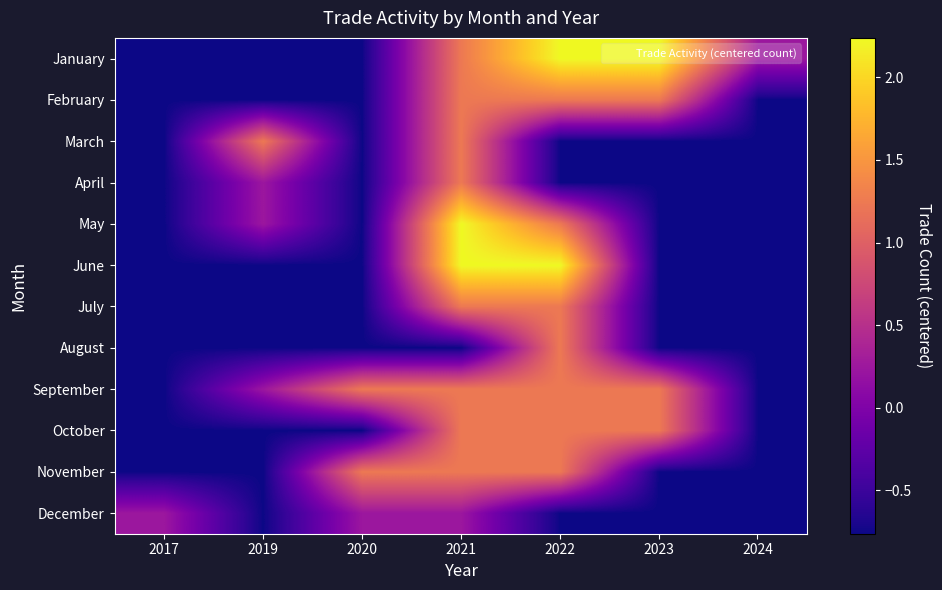

Which category has the lowest value across all series?

2017